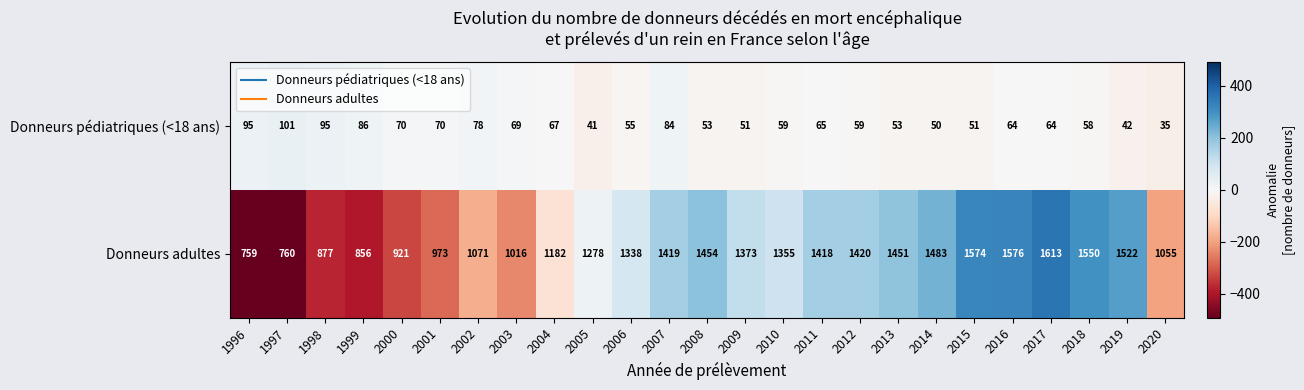

Which series changed the most between 1997 and 2015?

Donneurs adultes